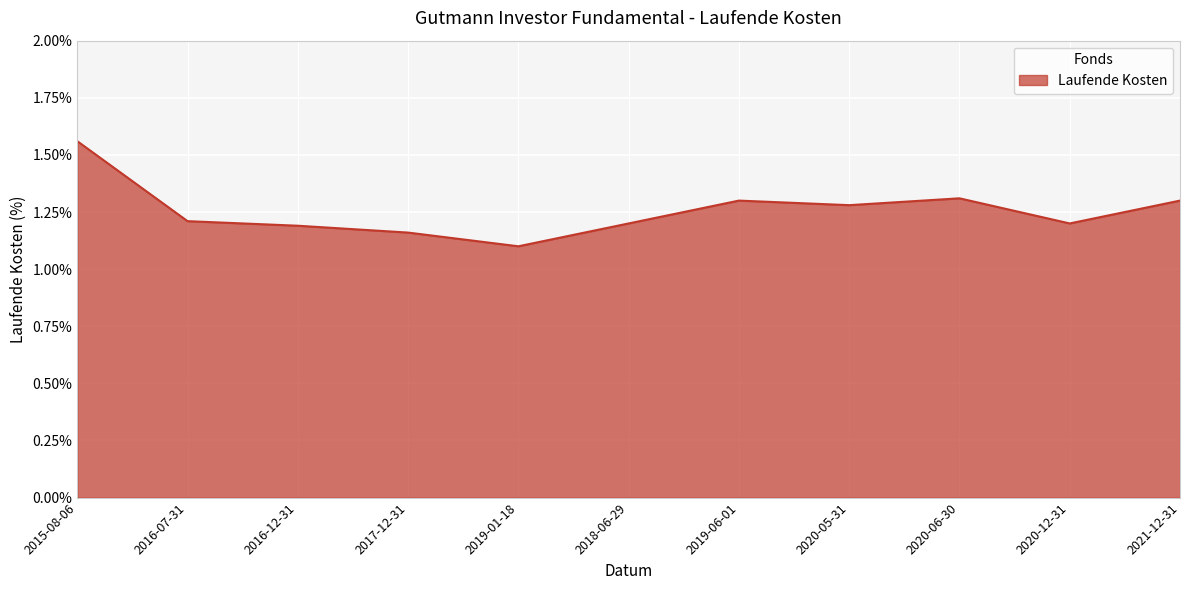

Which has a higher value, 2016-12-31 or 2020-05-31?

2020-05-31